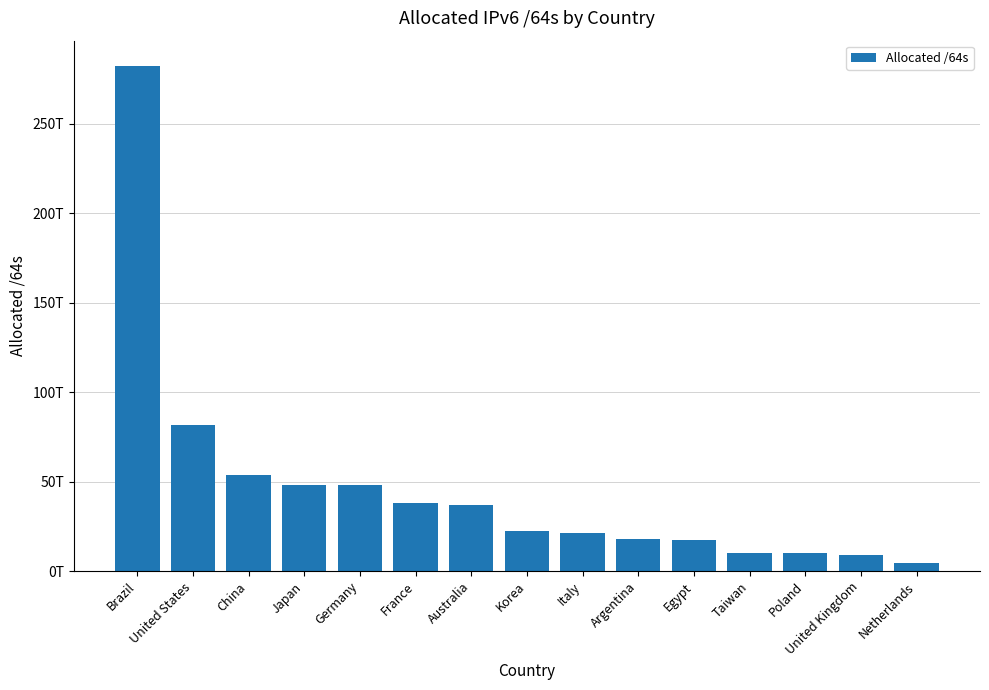

List the labels in order of value, smallest first.

Netherlands, United Kingdom, Poland, Taiwan, Egypt, Argentina, Italy, Korea, Australia, France, Germany, Japan, China, United States, Brazil